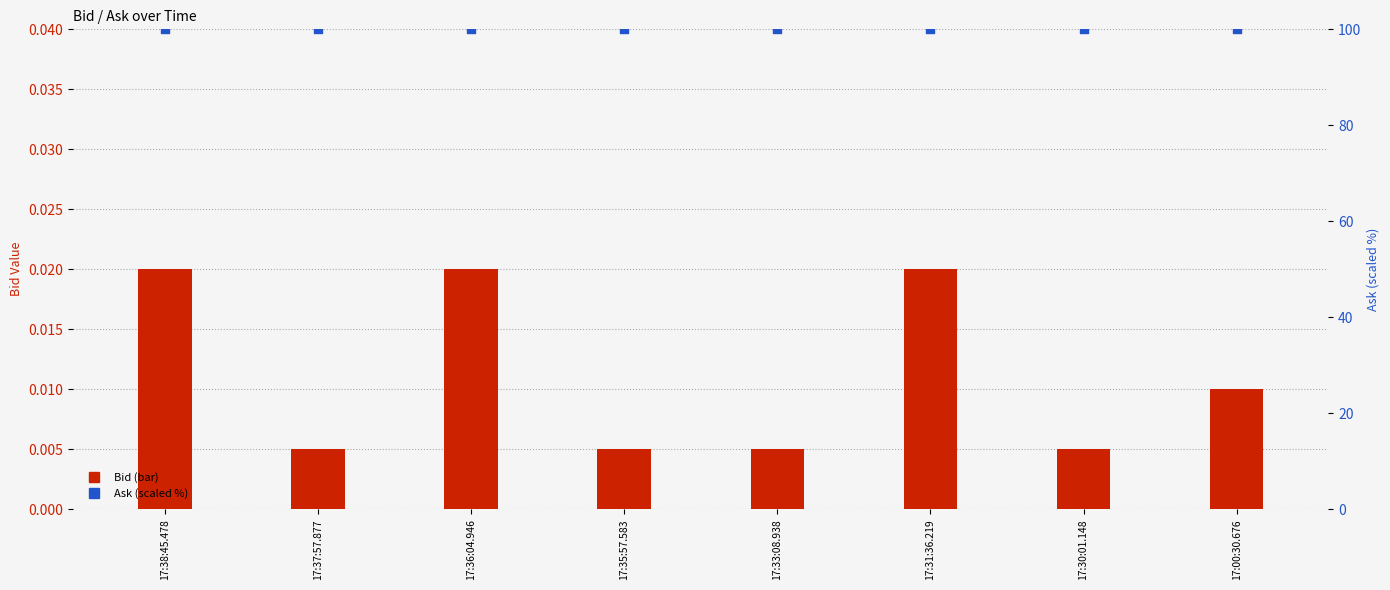

Which series reaches the maximum Y coordinate?

Ask